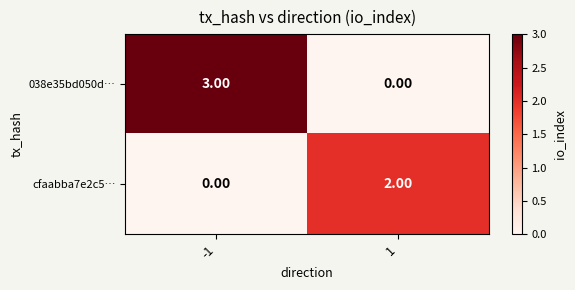

Which series has the largest range (max minus min)?

038e35bd050d…